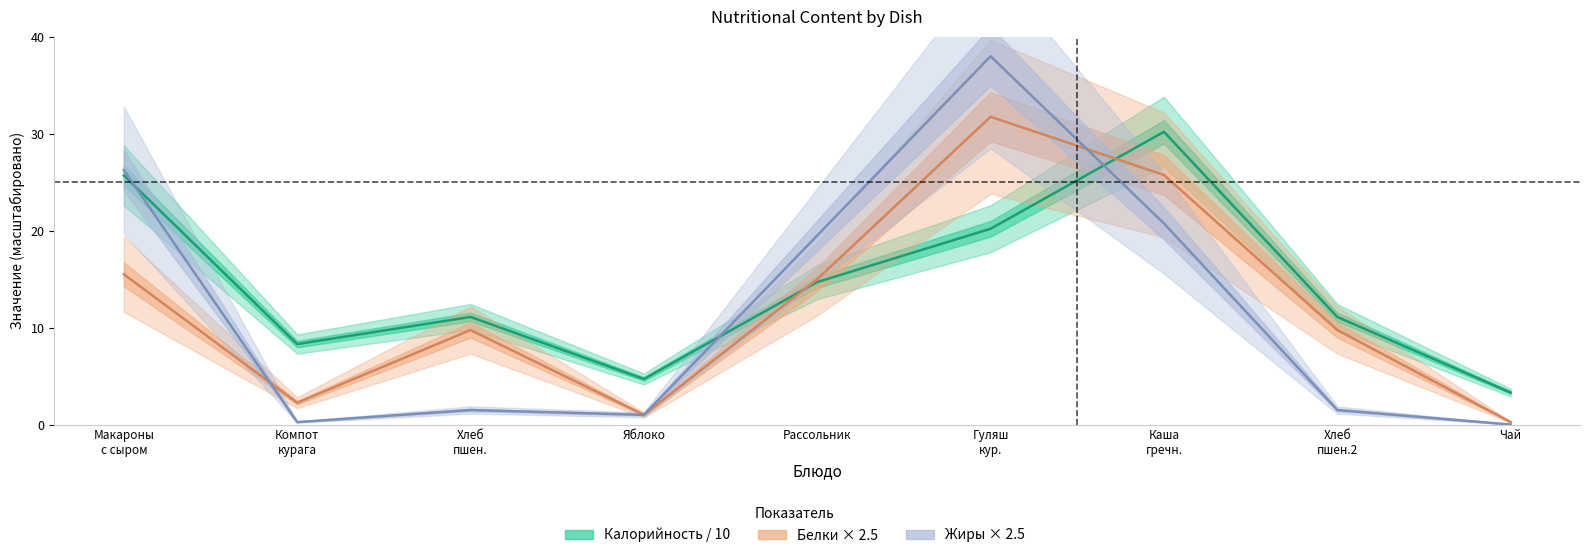

Is this an area chart (filled region under the line)?

No